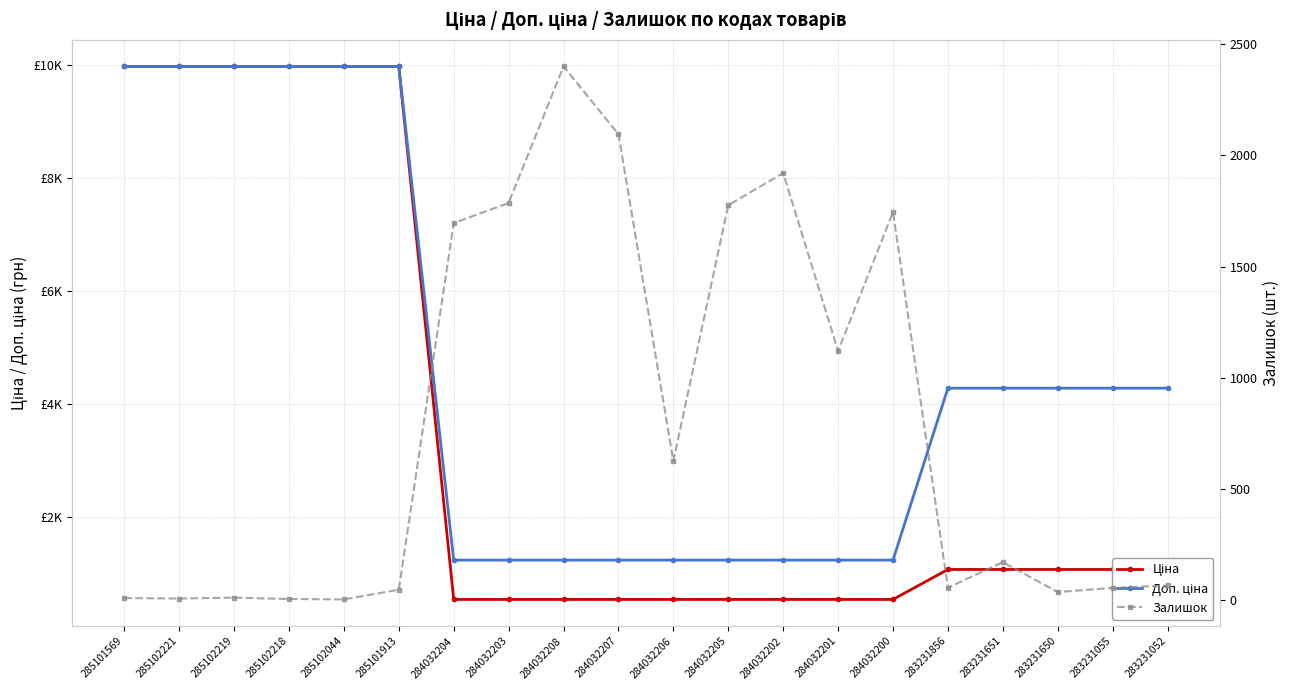

What is the total value across all series at 285102218?

19953.0